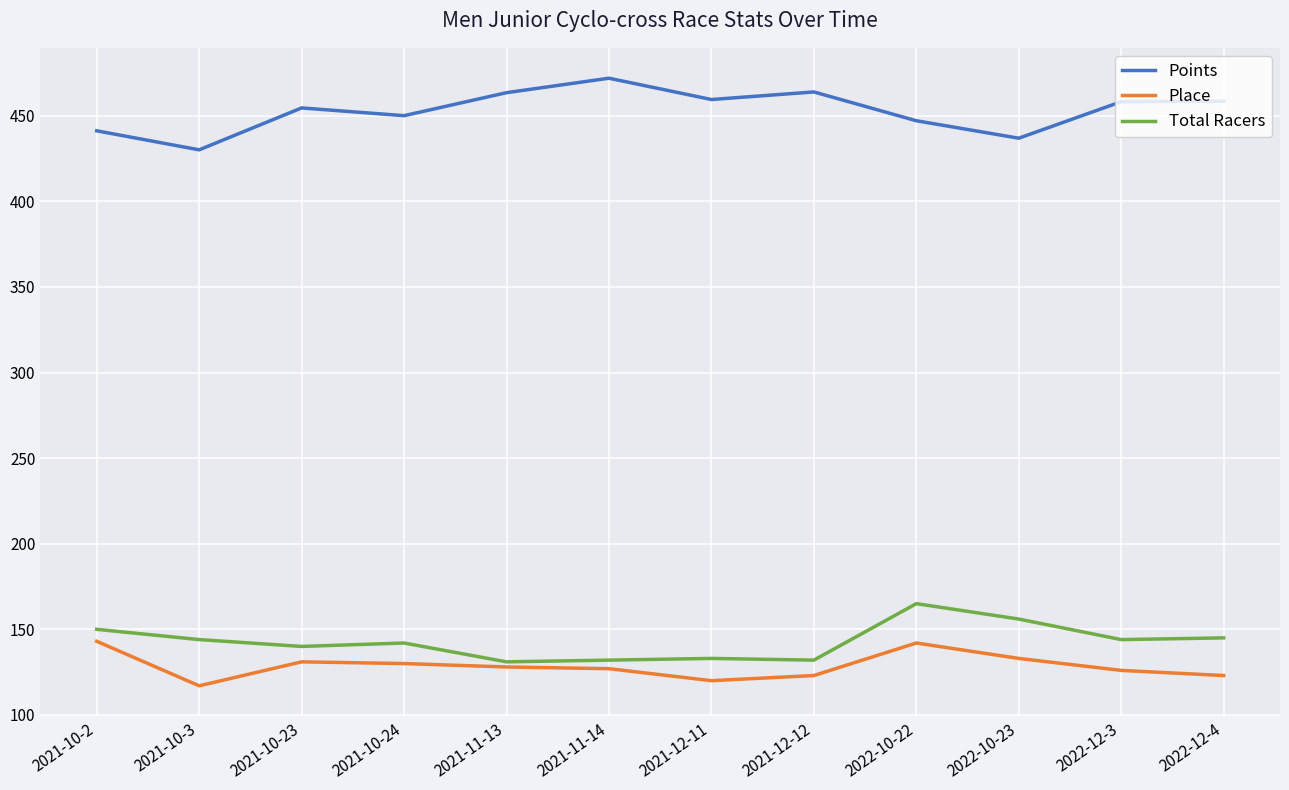

True or false: Points has more than 2 interior local peaks.

True